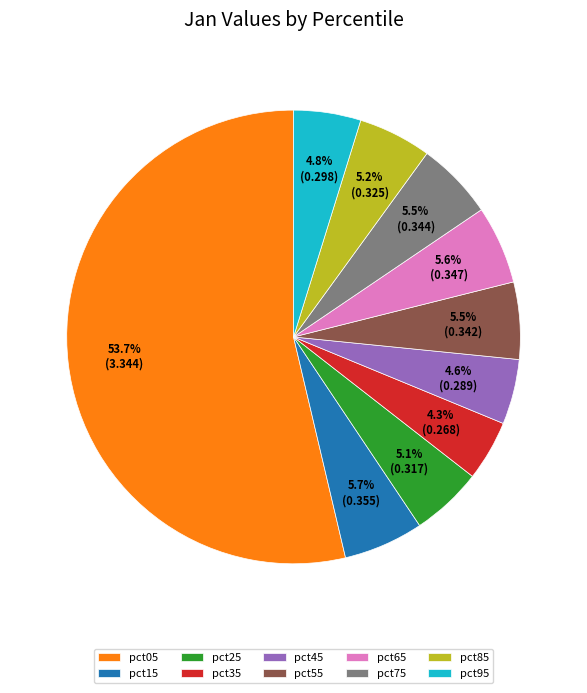

Between pct15 and pct35, which is larger?

pct15